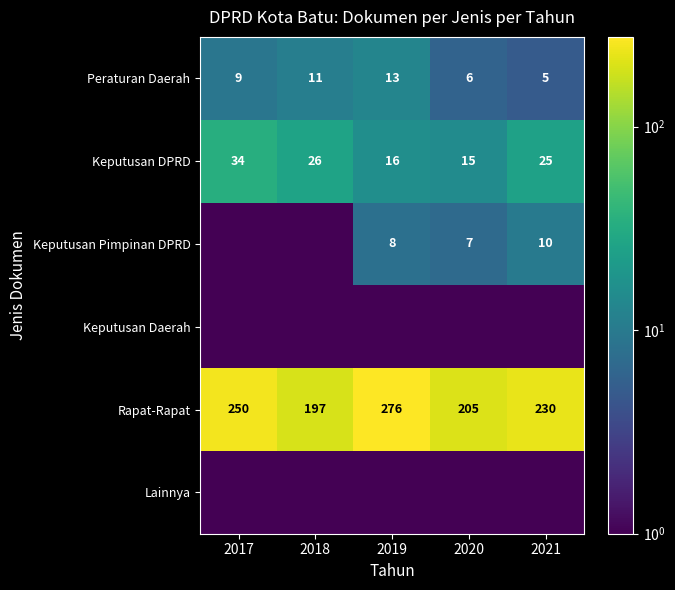

Which label corresponds to the largest value in the chart?

2019